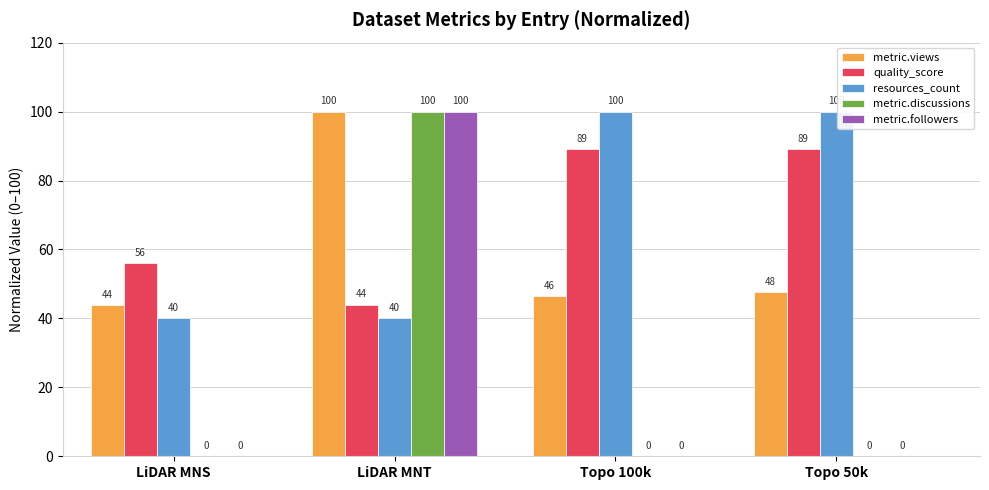

What is the sum of the quality_score values at LiDAR MNT and LiDAR MNS?

100.0